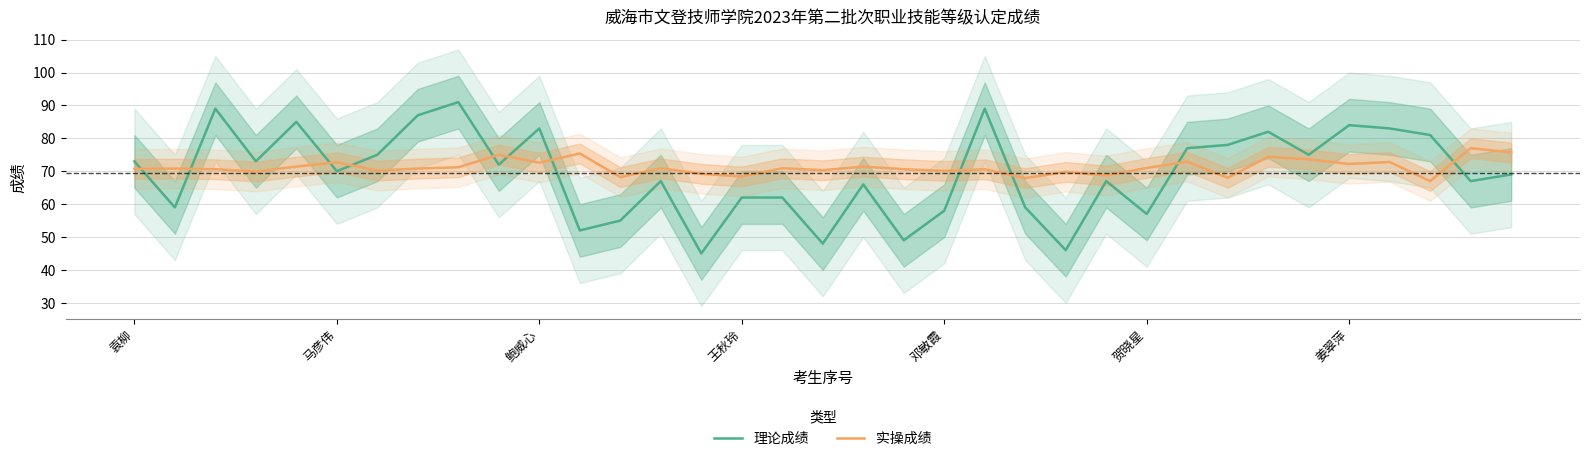

Rank the series by their average value, from lowest to highest.

理论成绩, 实操成绩